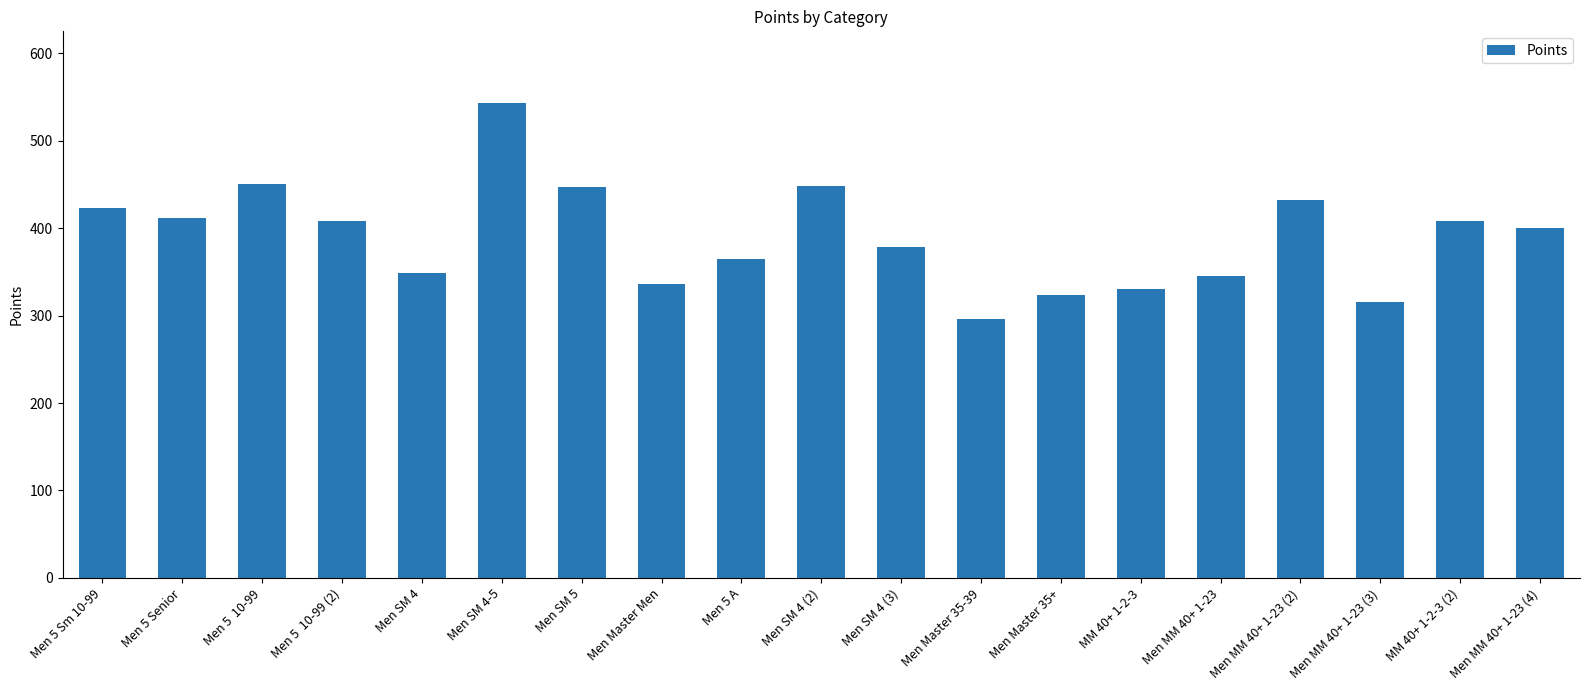

Count the number of categories in the chart.

19